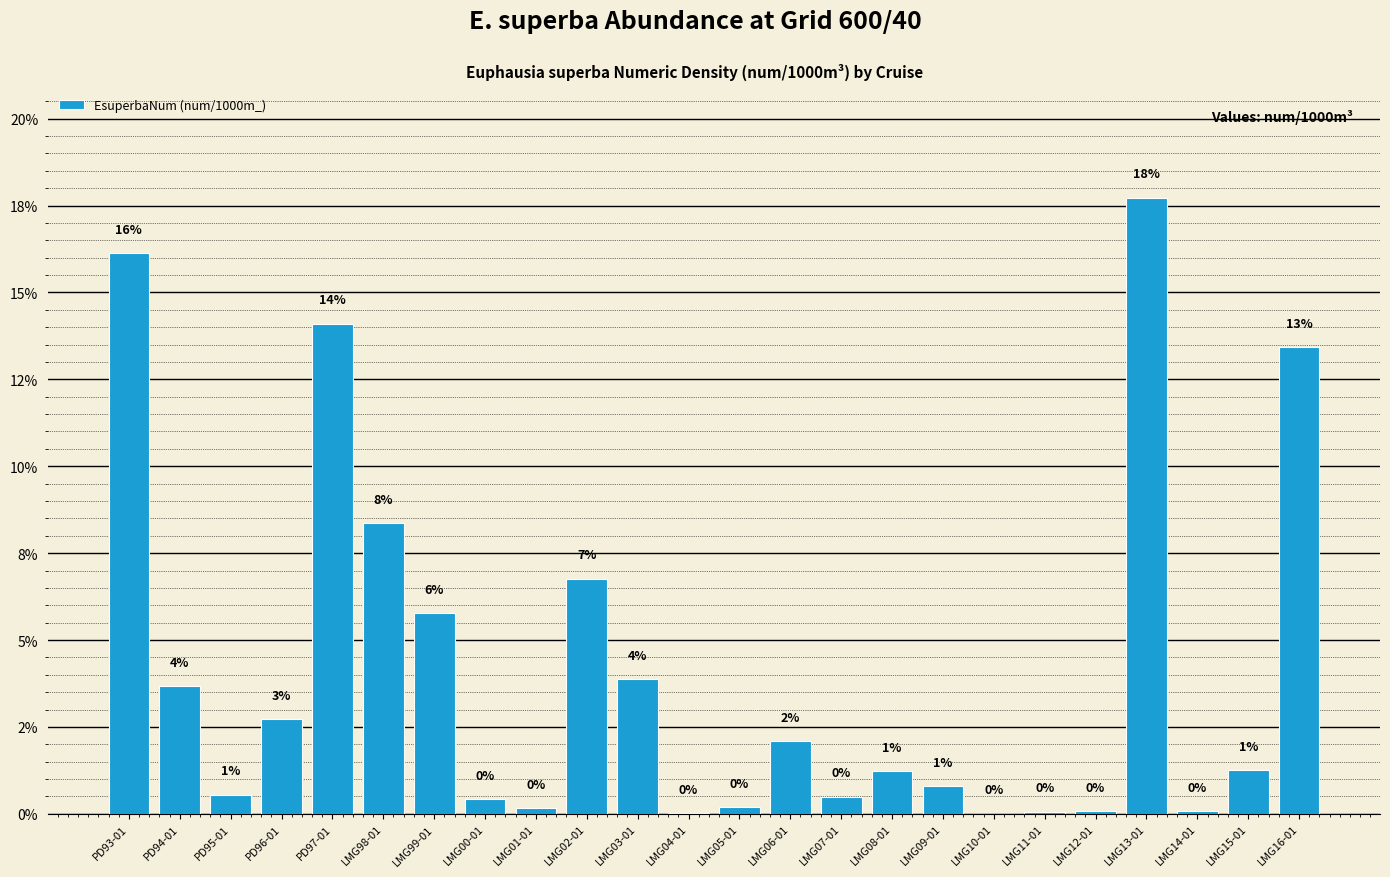

The value at LMG14-01 is 0.0. True or false?

False